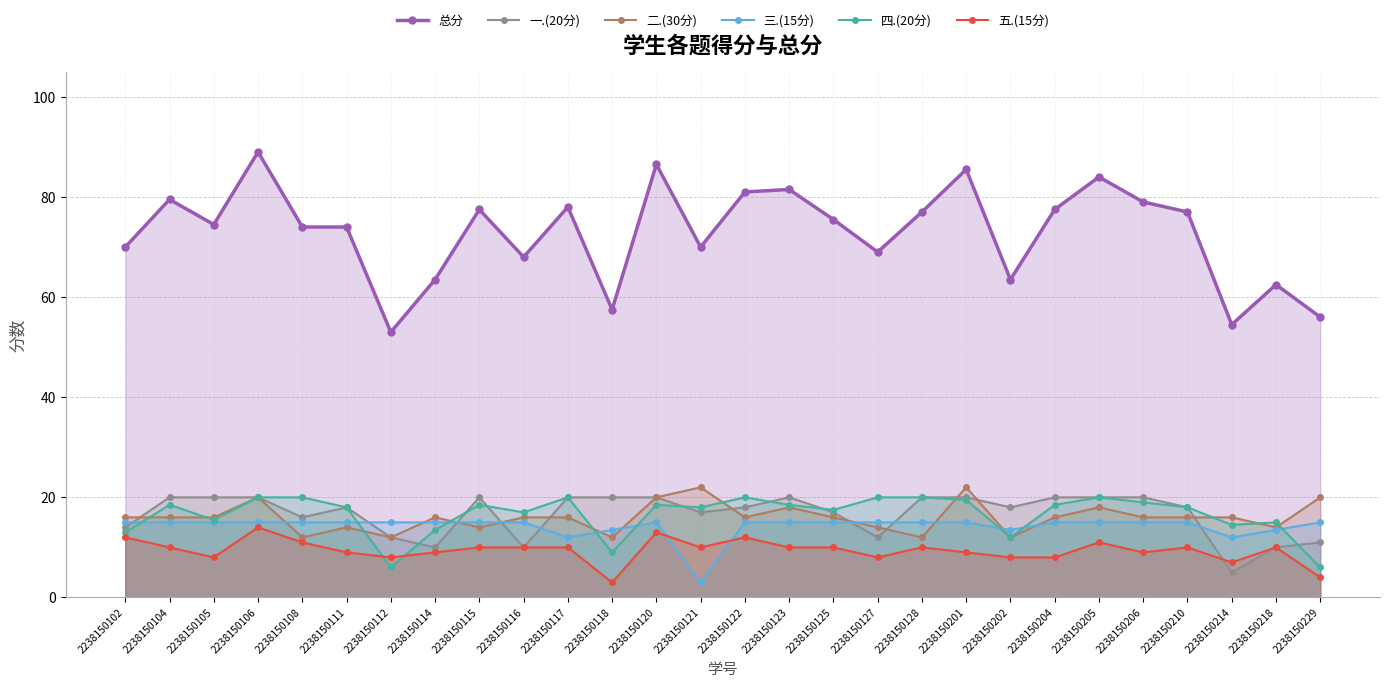

What is the minimum value shown in the chart?

3.0